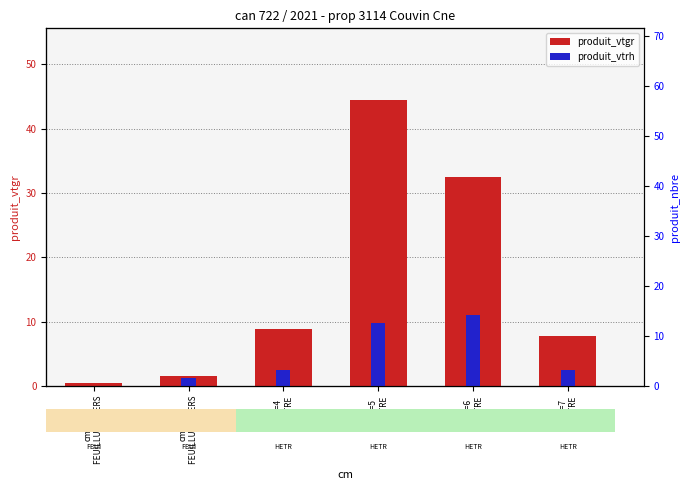

What is the difference between the second highest and minimum values in the produit_vtgr series?

32.1